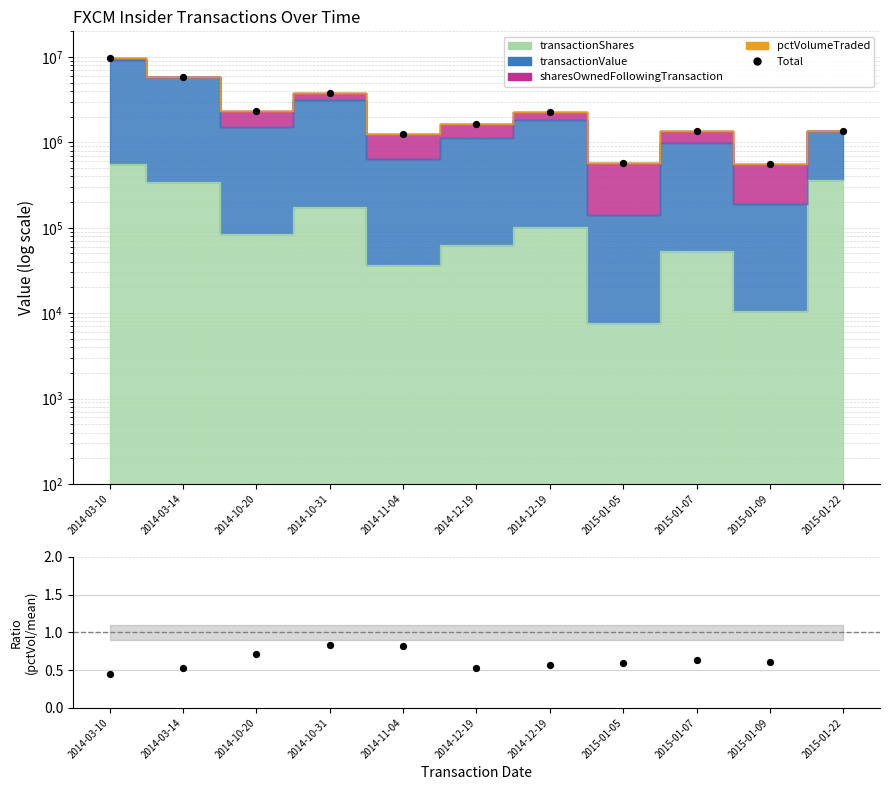

At which category is the sum across all series the highest?

2014-03-10